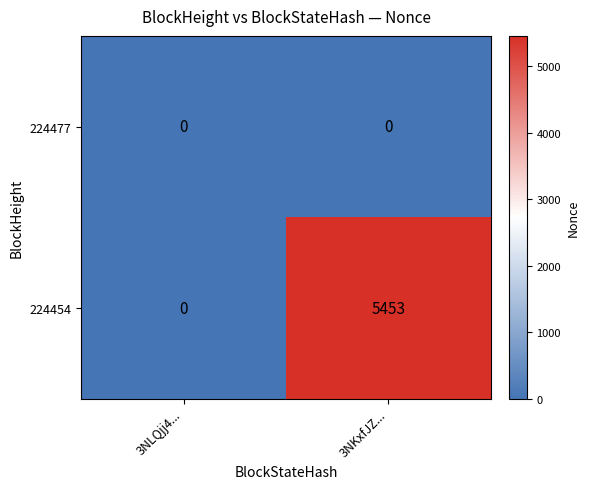

How many data points does each series have?

2